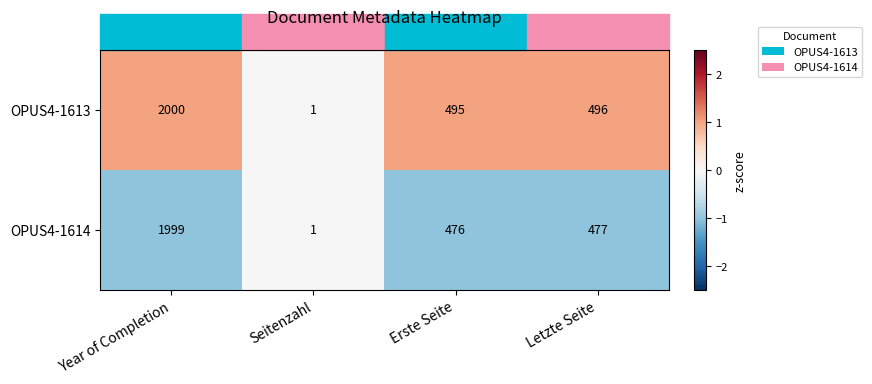

Is the value of OPUS4-1614 at Letzte Seite greater than the value of OPUS4-1613 at Seitenzahl?

Yes